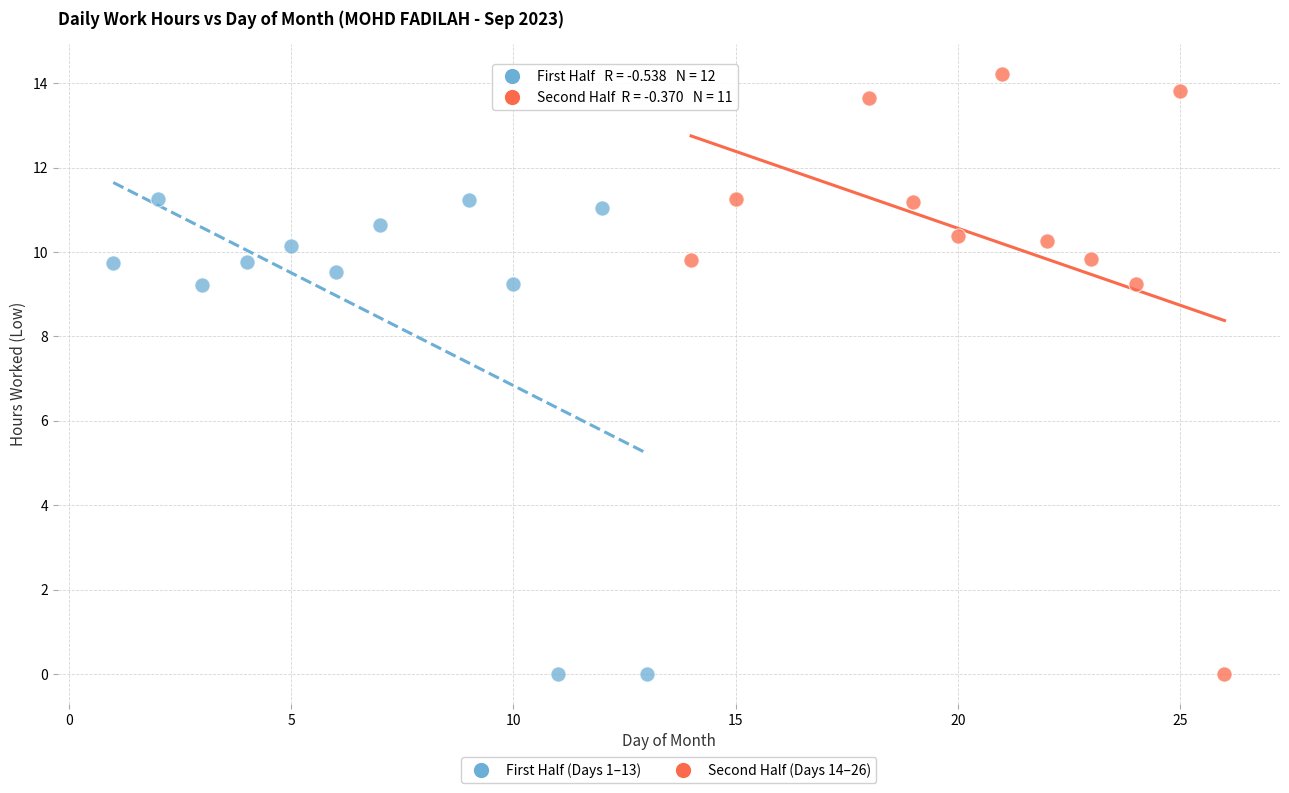

Which series contains the highest Y value?

Second Half (Days 14–26)